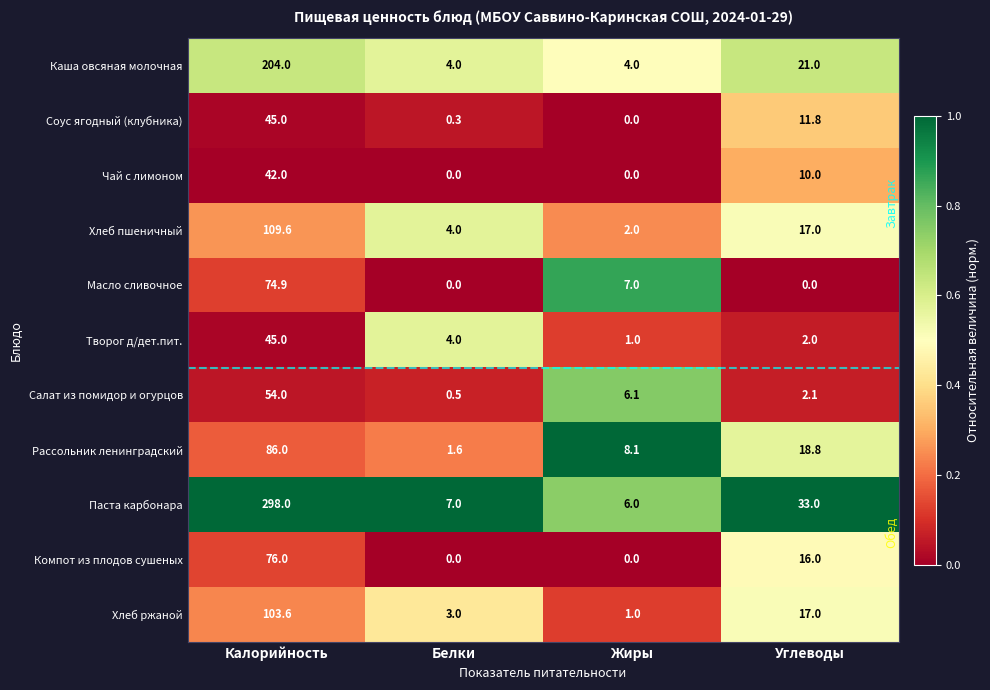

List the labels in order of Паста карбонара value, largest first.

Калорийность, Углеводы, Белки, Жиры